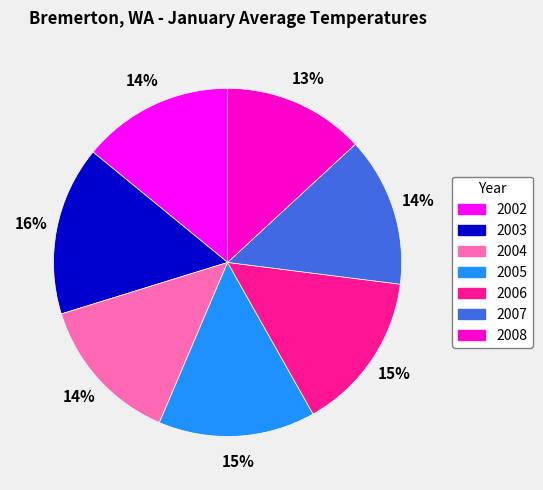

Is there a majority slice in this chart?

No